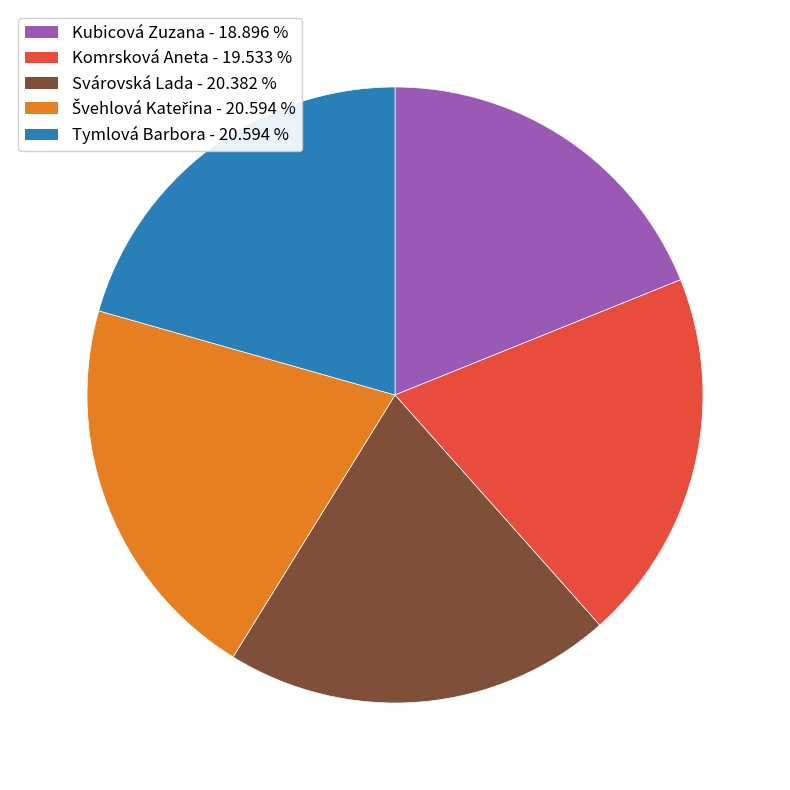

True or false: Svárovská Lada accounts for 20% of the total.

True